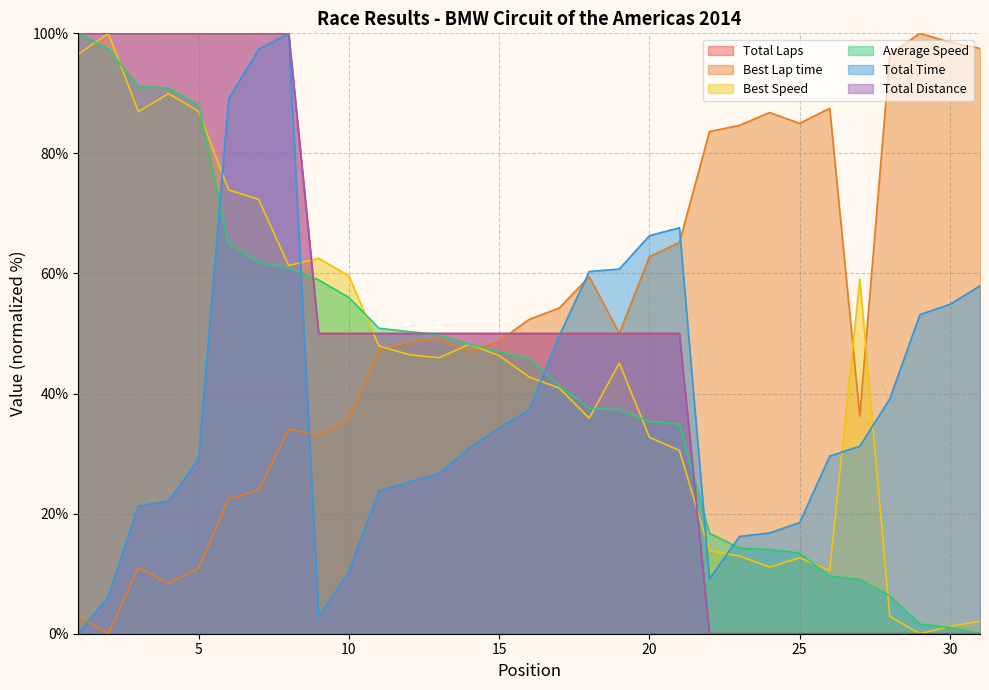

At which category is the sum across all series the highest?

8